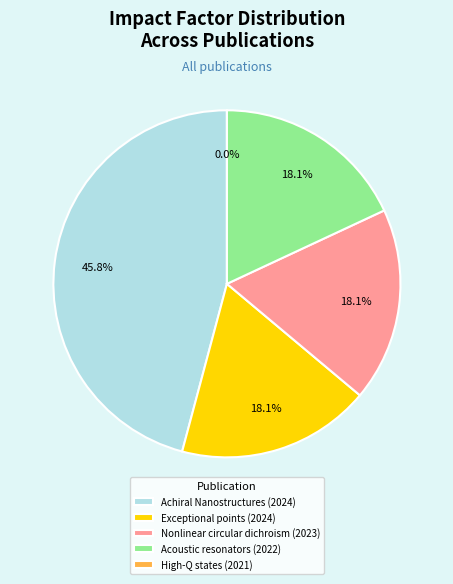

What is the change in value from Nonlinear circular dichroism (2023) to High-Q states (2021)?

-3.9